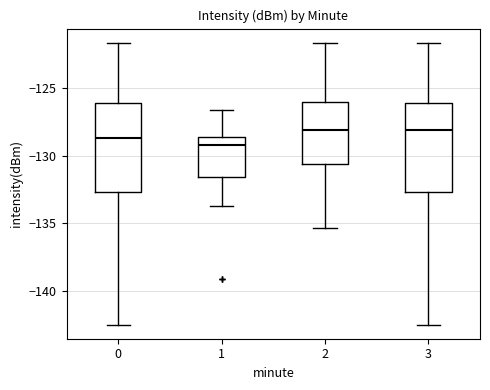

Reading left to right, read every box against the y-axis: the position of its median line, the range the box covers, and the ends of its whiskers. The values are not printed on the chart, so give them approximately, as read against the axis.

0: median -128.5, box -132.5 to -126.0, whiskers -142.5 to -121.5
1: median -129.0, box -131.5 to -128.5, whiskers -133.5 to -126.5
2: median -128.0, box -130.5 to -126.0, whiskers -135.5 to -121.5
3: median -128.0, box -132.5 to -126.0, whiskers -142.5 to -121.5